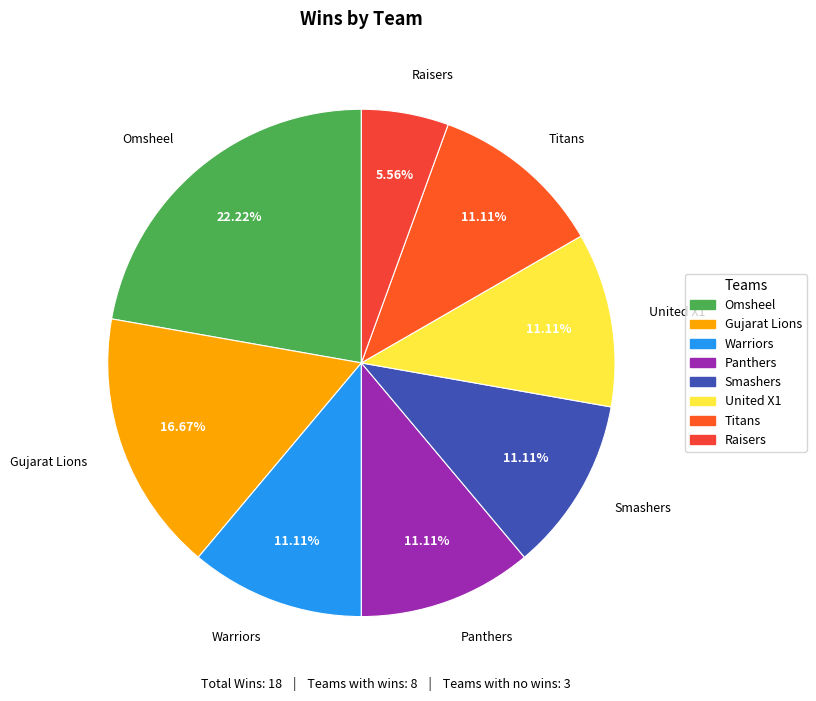

Do Smashers and Panthers together represent more than half of the pie?

No